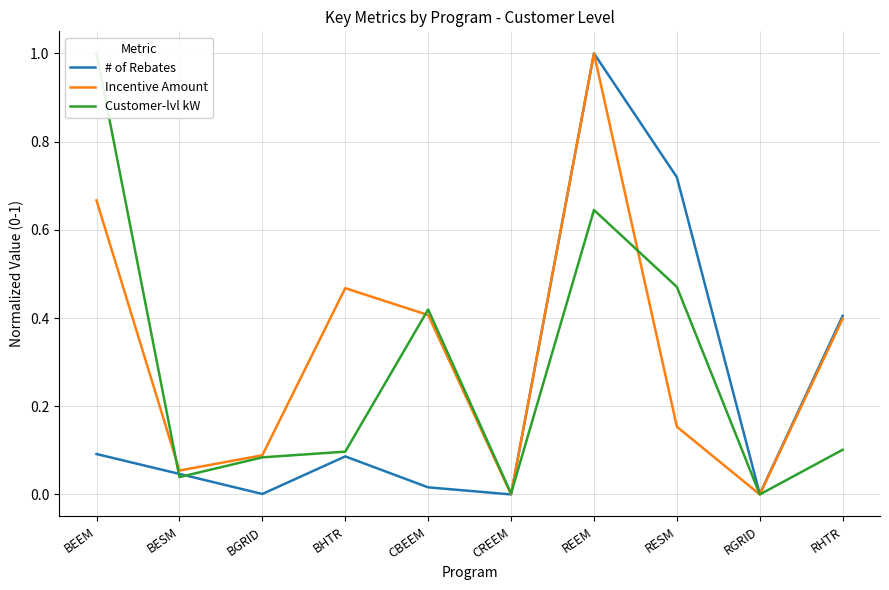

How many series are shown in this chart?

3